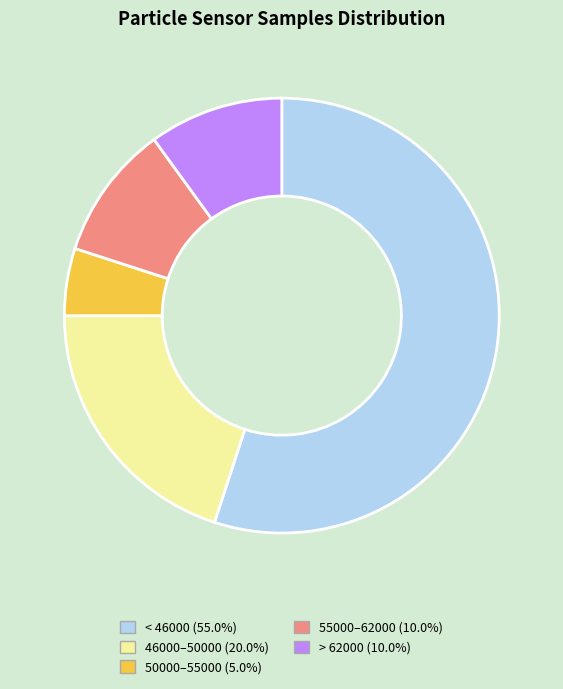

What is the ratio of the value at 46000–50000 (20.0%) to the value at < 46000 (55.0%)?

0.4